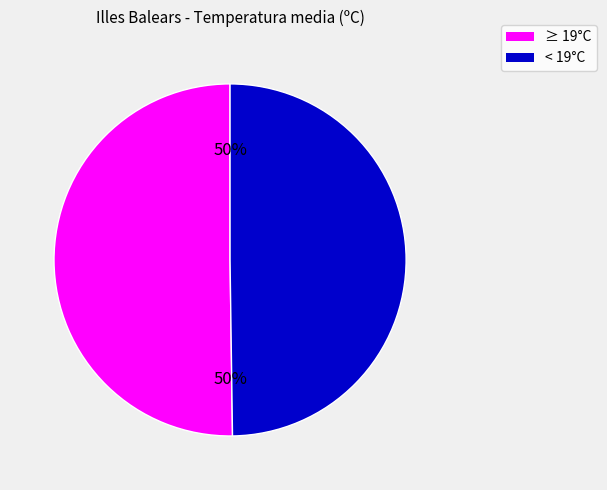

What percentage is the < 19°C slice, to the nearest percent?

50%